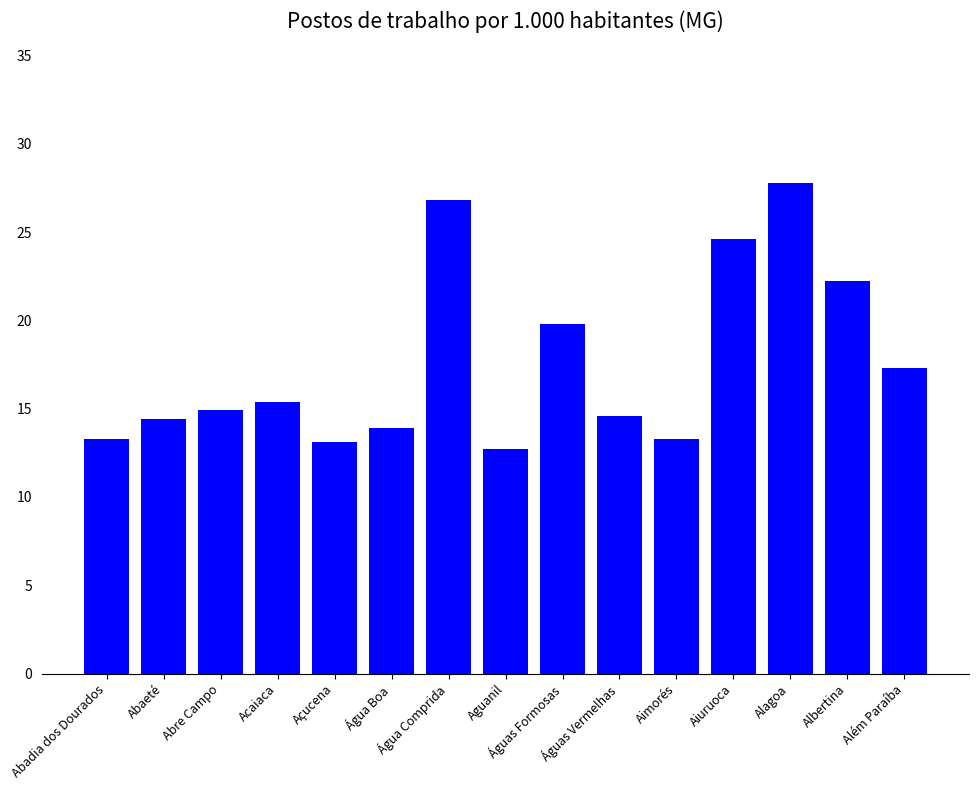

Where does the data first go above 14?

Abaeté